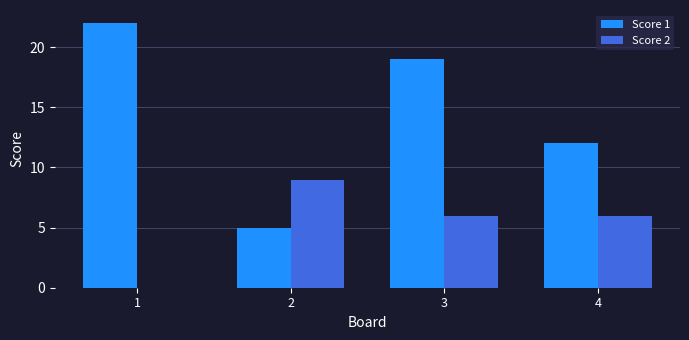

What value does the Score 2 series have at 3?

6